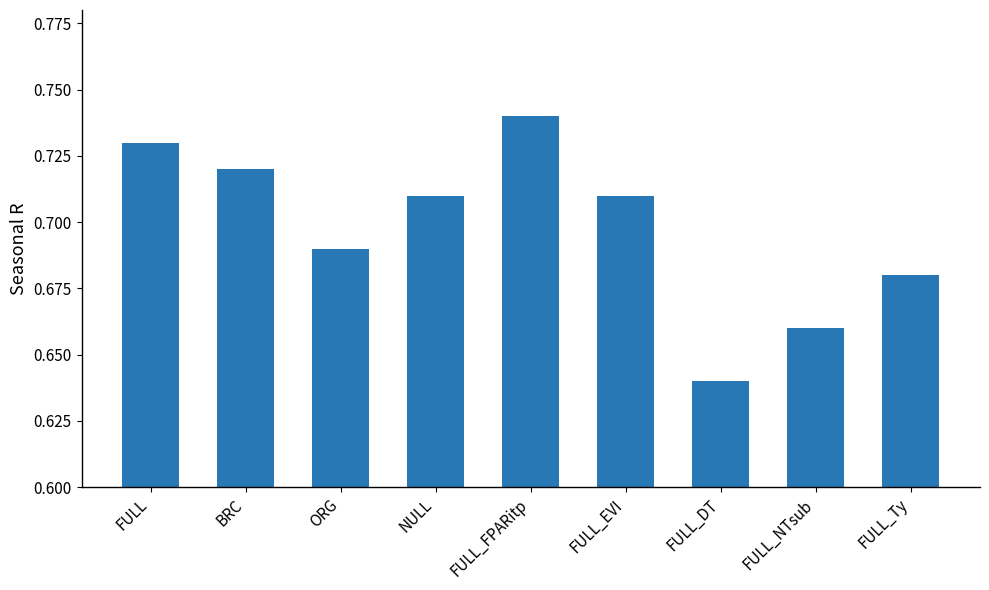

What is the change in value from FULL to FULL_DT?

-0.1